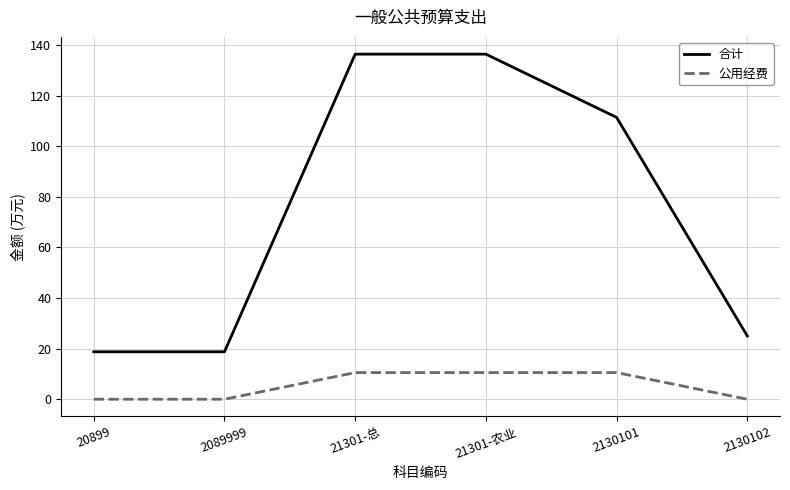

Rank the series by their average value, from highest to lowest.

合计, 公用经费